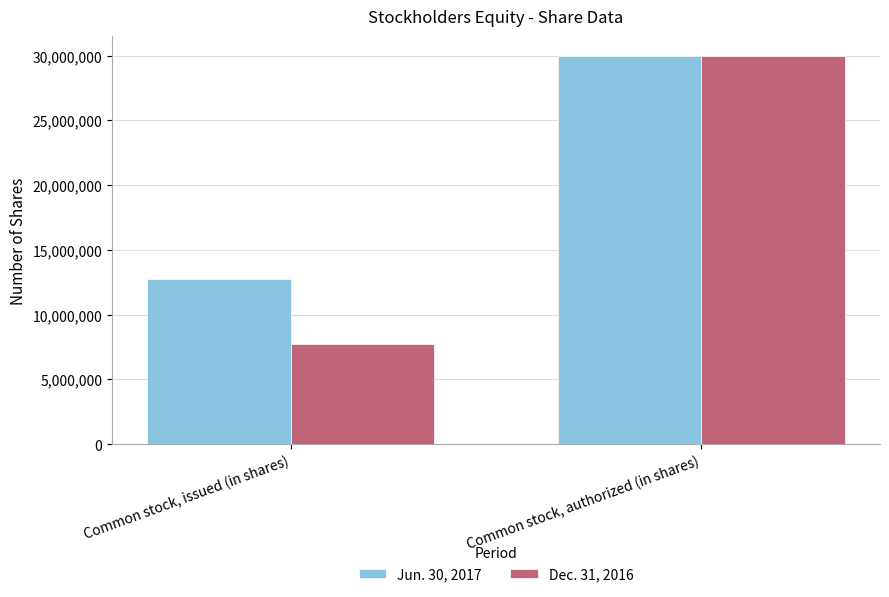

The value of Dec. 31, 2016 at Common stock, authorized (in shares) is 30000000. True or false?

True